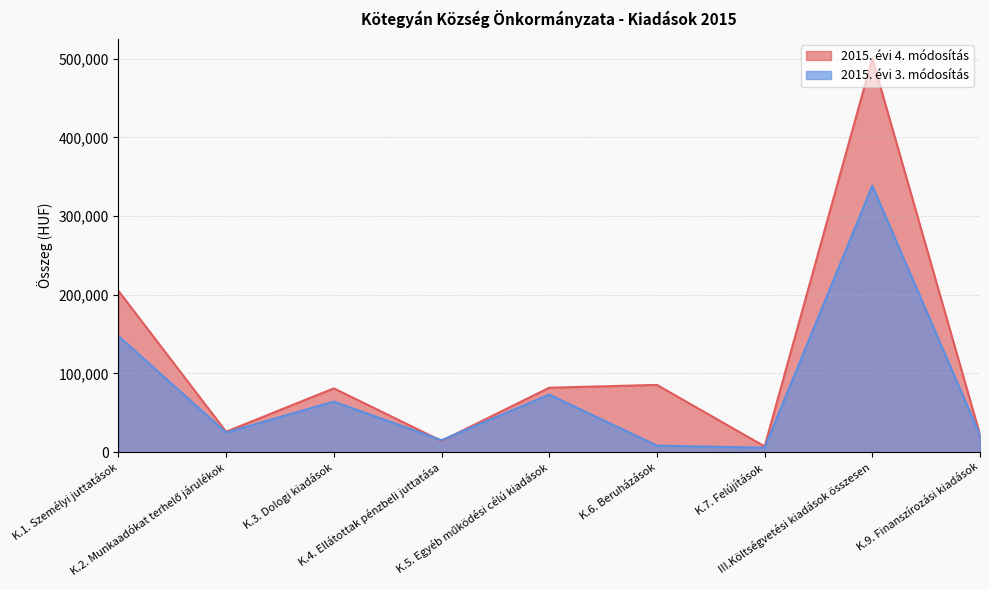

What are all the series names shown in the legend?

2015. évi 4. módosítás, 2015. évi 3. módosítás